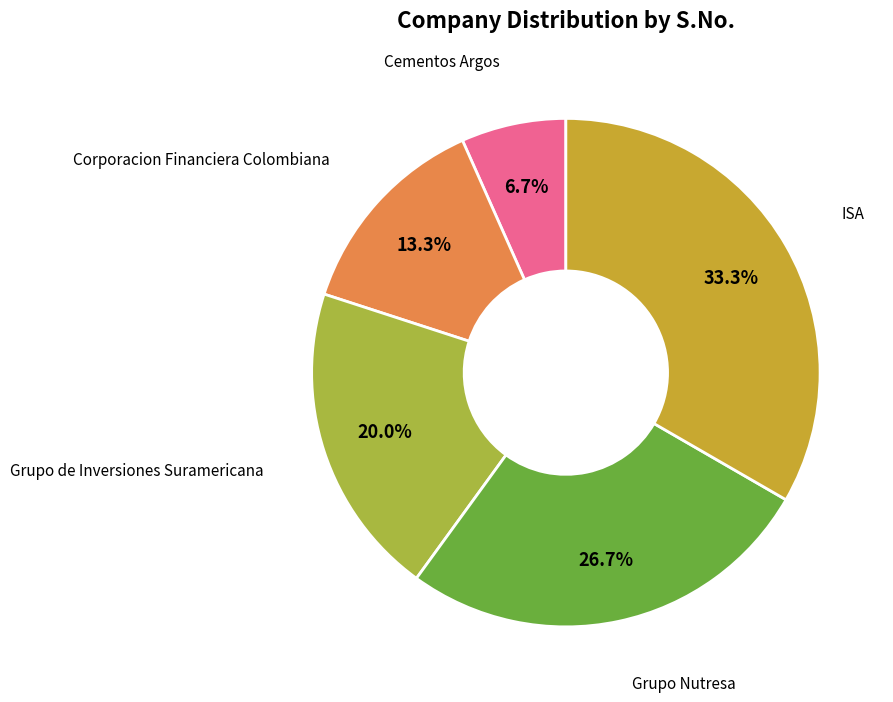

How many slices are in this pie chart?

5